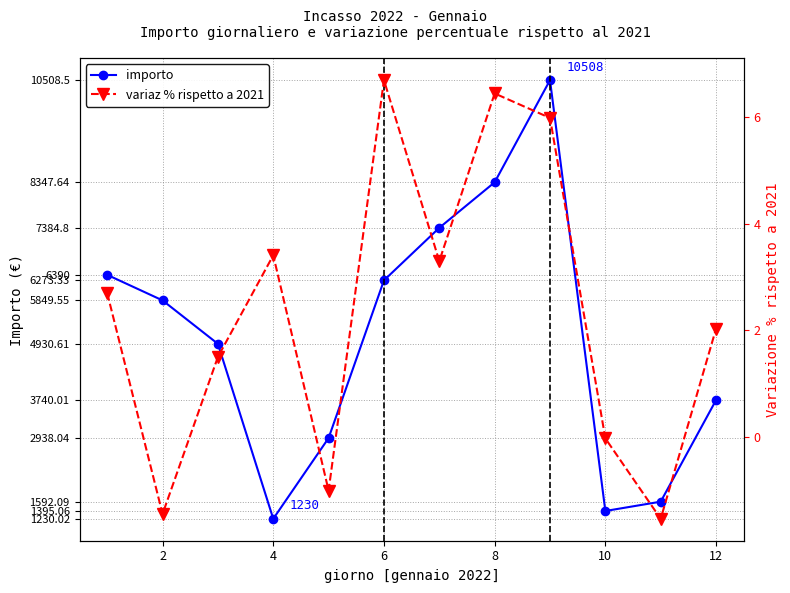

Reading left to right, transcribe all the data shown in this chart.

importo: 6390.0	5849.6	4930.6	1230.0	2938.0	6273.3	7384.8	8347.6	10508.5	1395.1	1592.1	3740.0
variaz % rispetto a 2021: 2.7	-1.5	1.5	3.4	-1.0	6.7	3.3	6.5	6.0	-0.0	-1.5	2.0